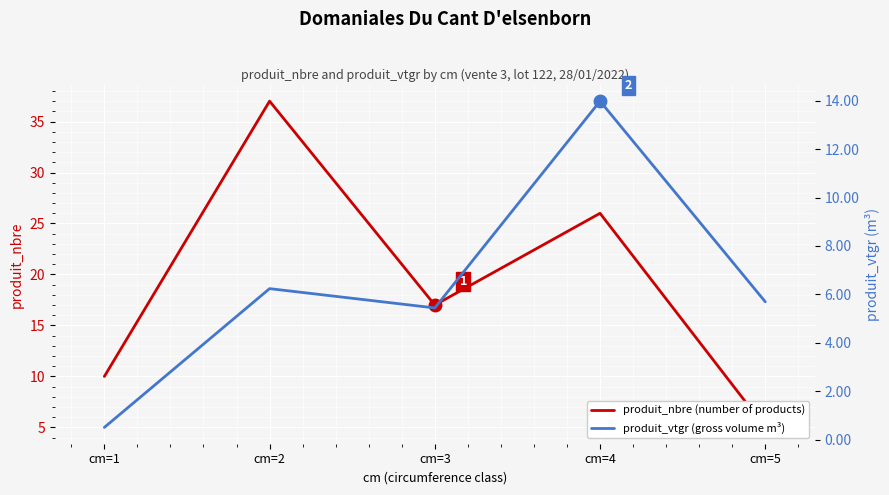

After their last crossing, which series has the higher values: produit_vtgr (gross volume m³) or produit_nbre (number of products)?

produit_vtgr (gross volume m³)